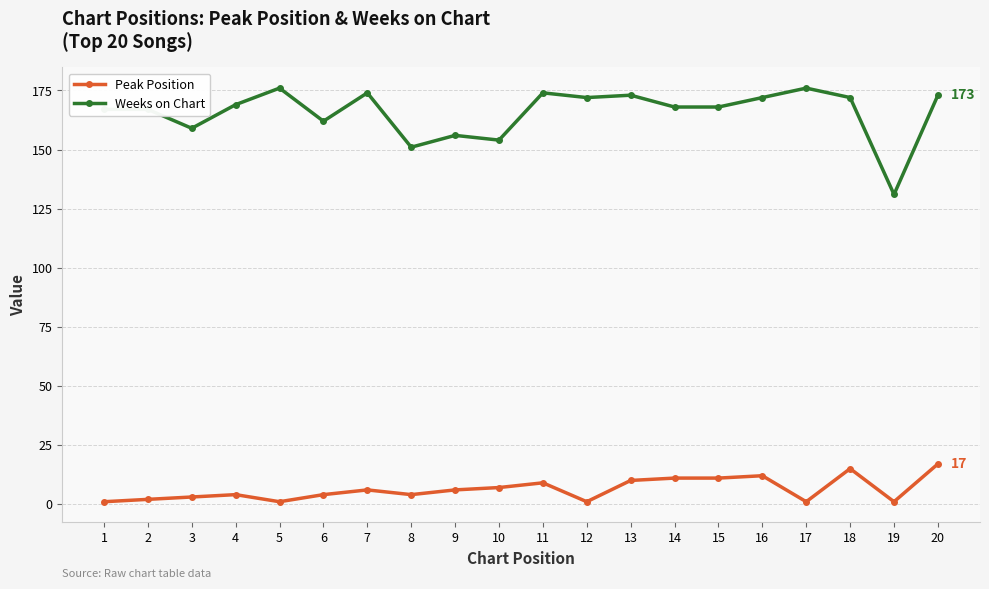

Reading left to right, list all the values displayed in this chart.

Peak Position: 1	2	3	4	1	4	6	4	6	7	9	1	10	11	11	12	1	15	1	17
Weeks on Chart: 167	167	159	169	176	162	174	151	156	154	174	172	173	168	168	172	176	172	131	173